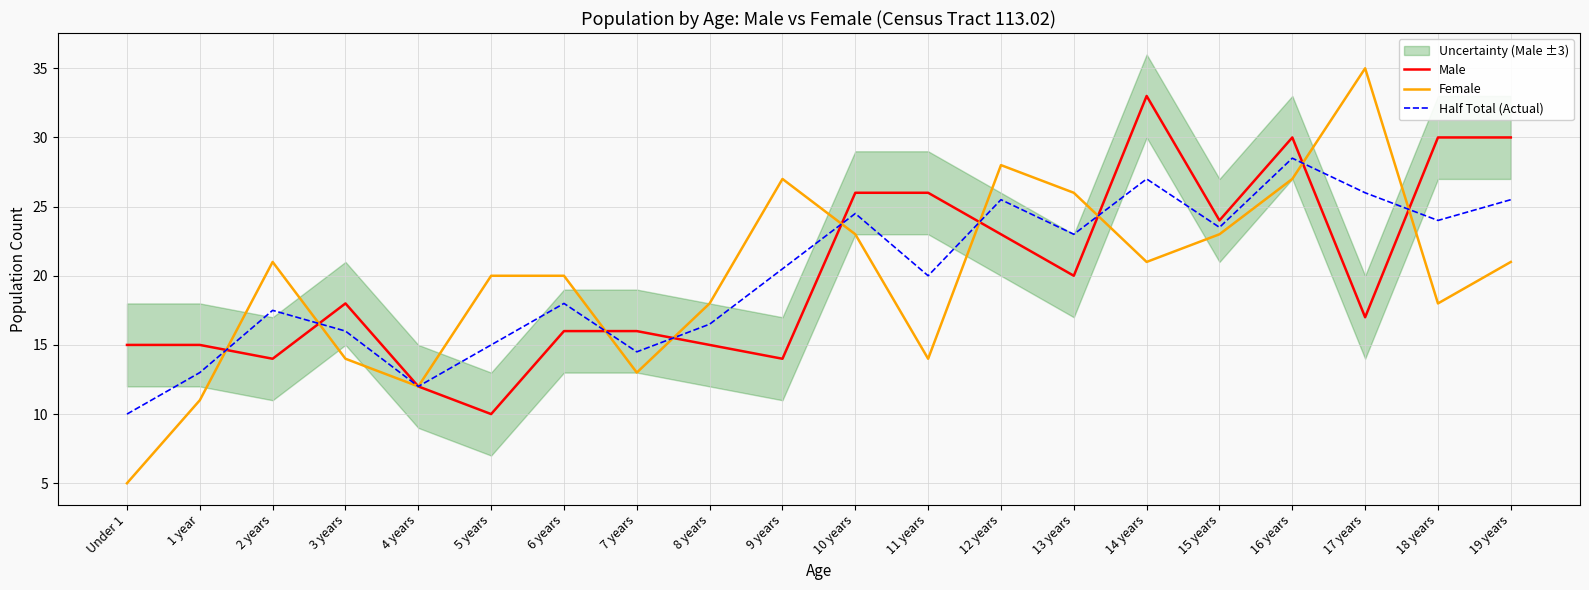

Between 13 years and 18 years, which is larger?

18 years